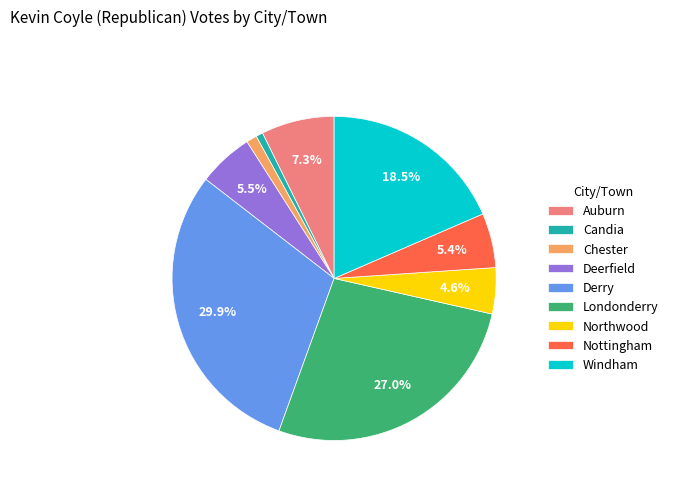

The Auburn slice represents 21% of the pie. True or false?

False